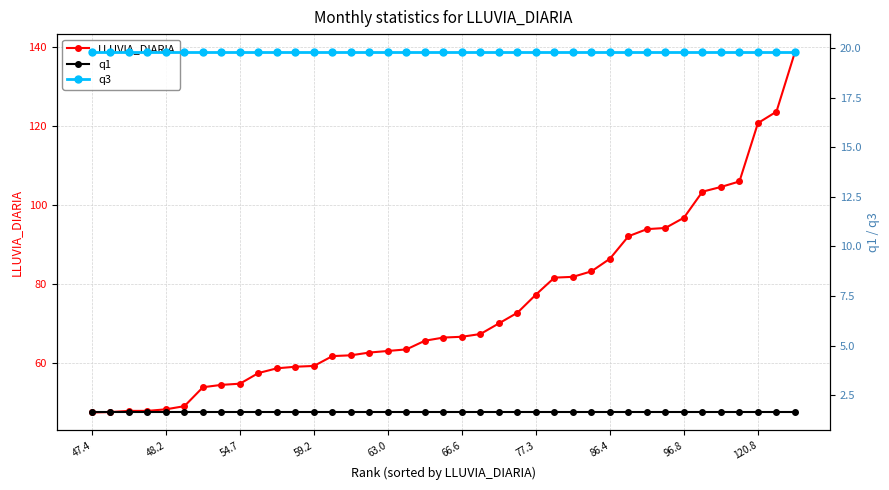

Is it true that LLUVIA_DIARIA equals 66.6 at 66.6?

True